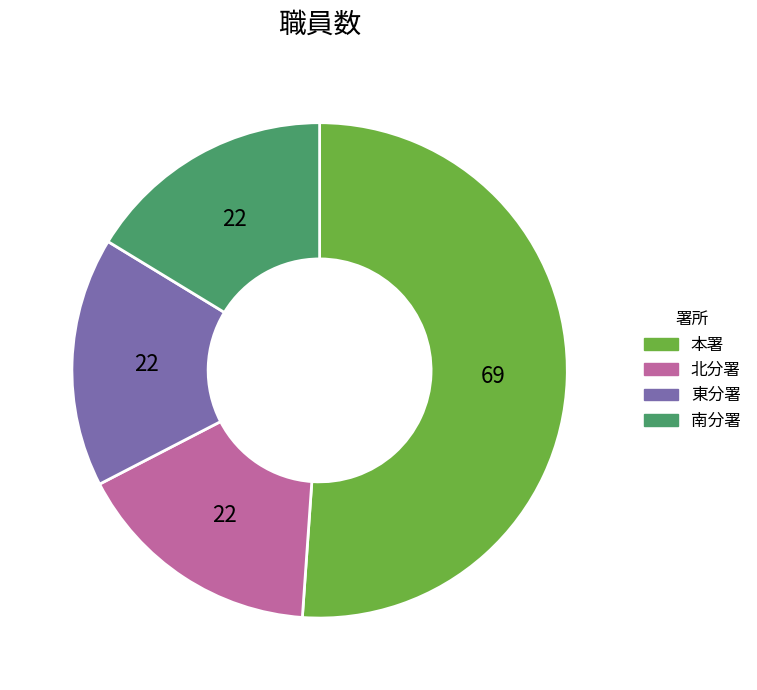

Which category accounts for the majority?

本署